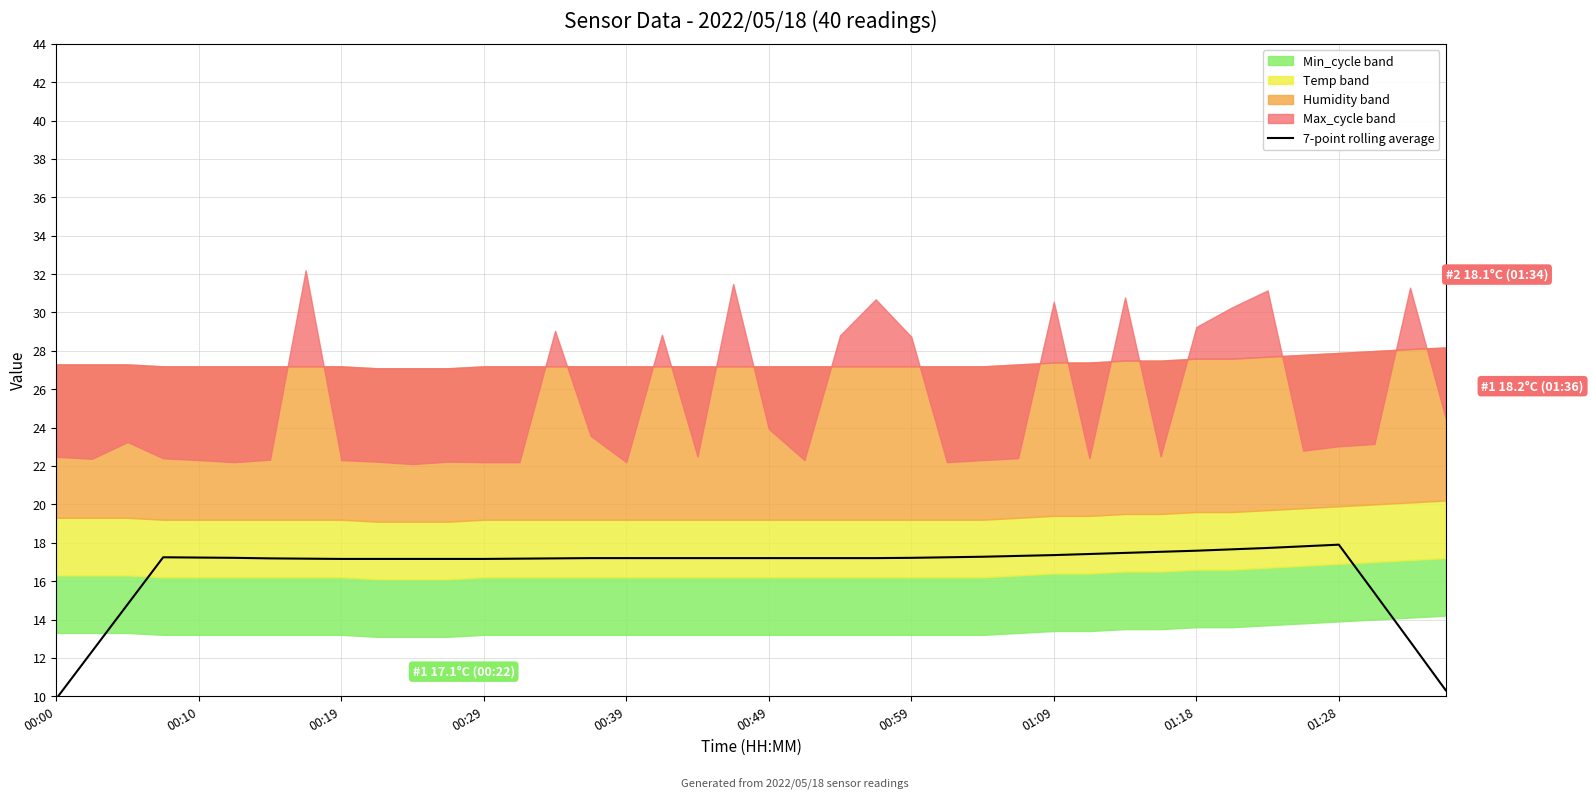

Is it true that 7-point rolling average equals 17.2 at 00:39?

True